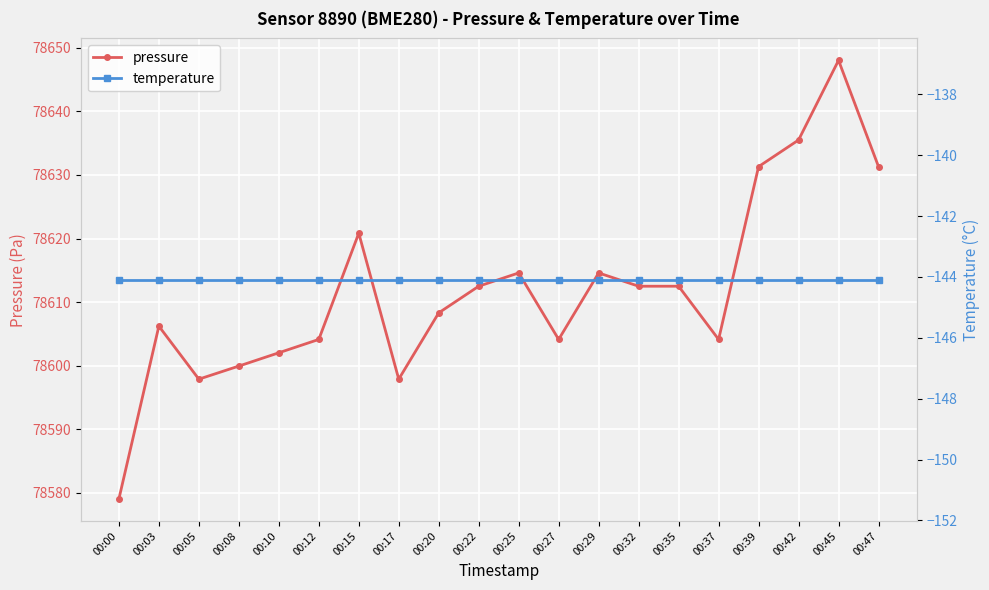

The value of pressure at 00:00 is 78579.0. True or false?

True